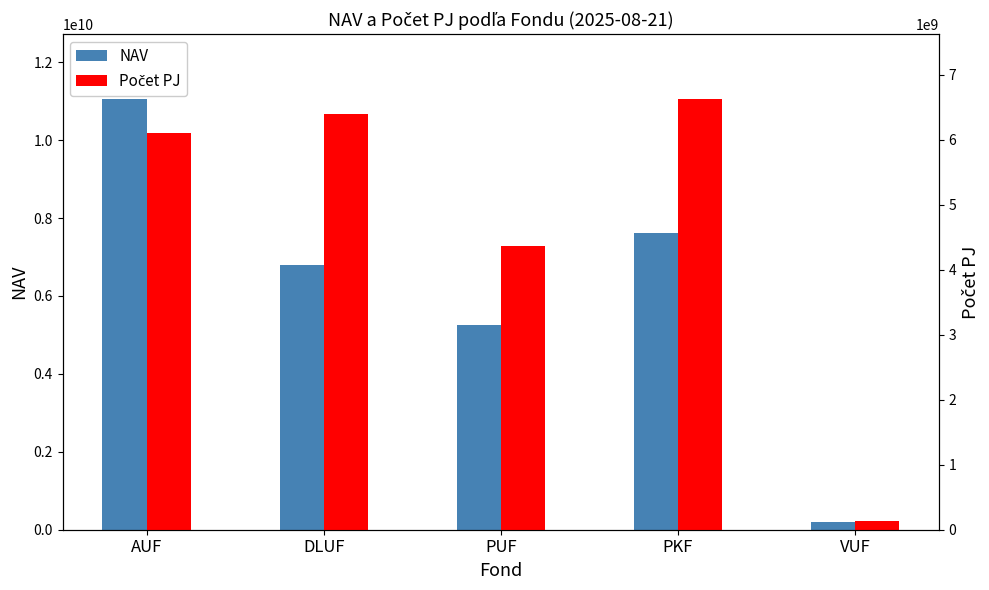

What is the difference between the highest and lowest values at PKF?

975644580.9